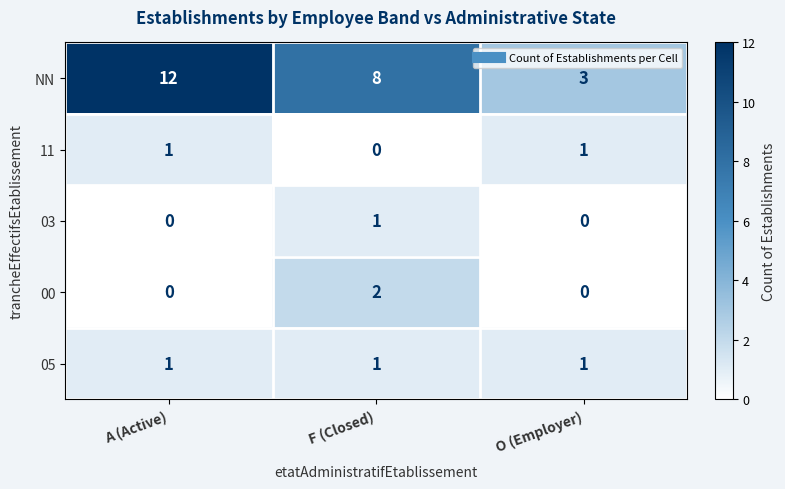

At which category does the chart reach its peak across all series?

A (Active)